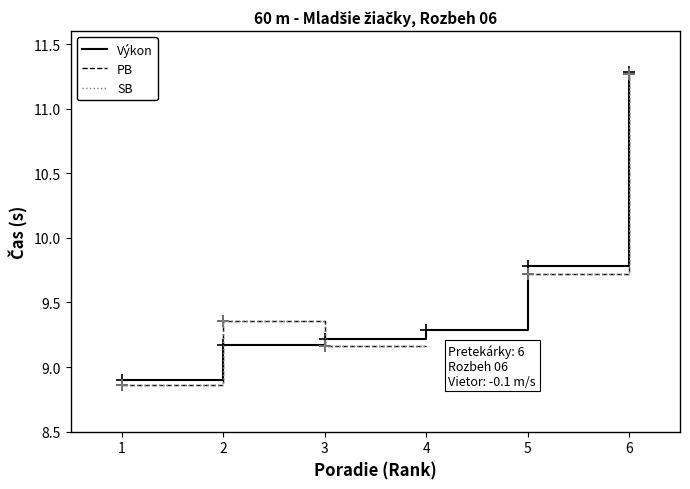

Between 4 and 6, which is larger?

6